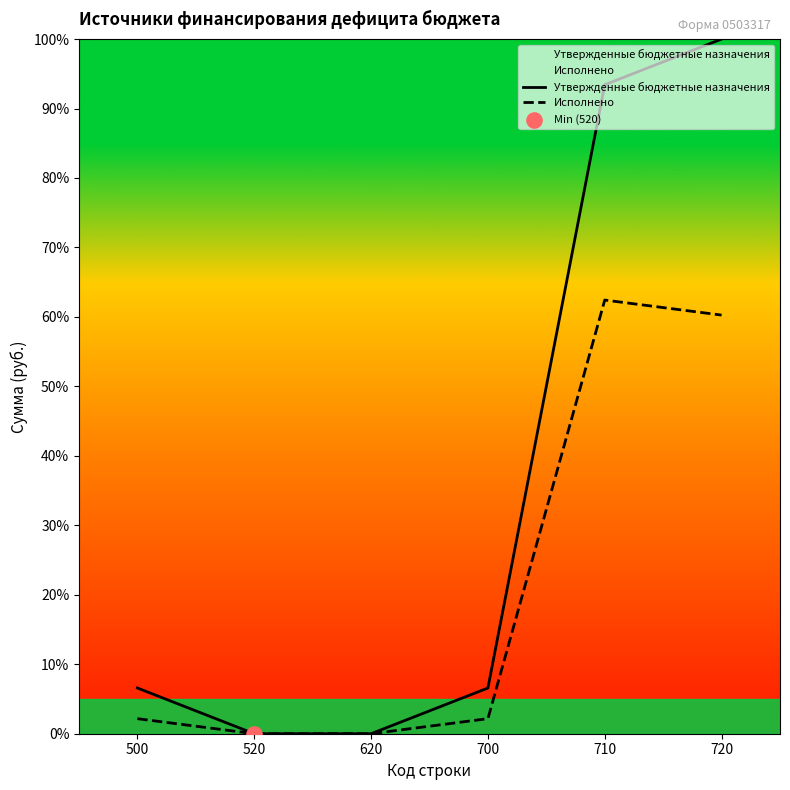

What are all the series names shown in the legend?

Утвержденные бюджетные назначения, Исполнено